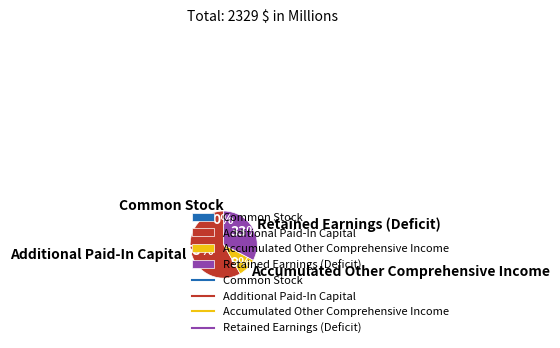

Which category has the biggest portion of the pie?

Additional Paid-In Capital